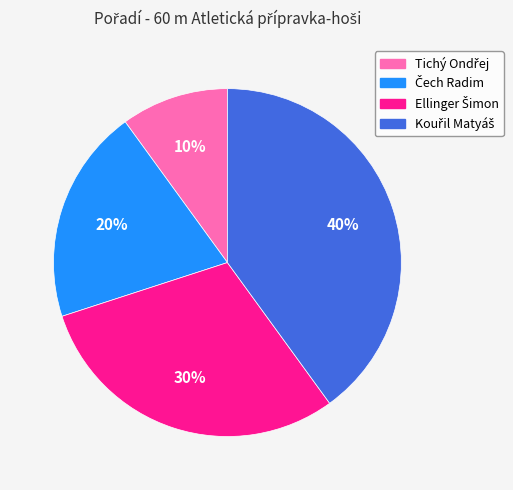

How many slices are in this pie chart?

4